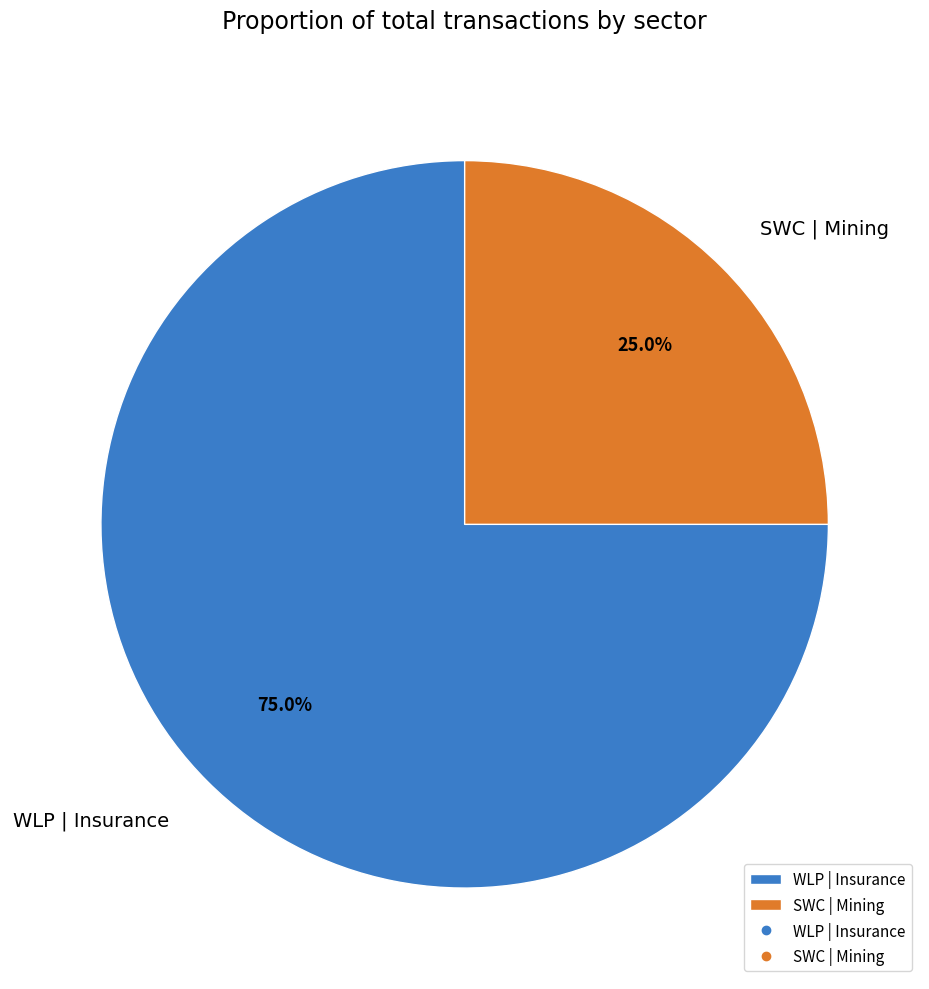

Count the number of slices in the pie.

2